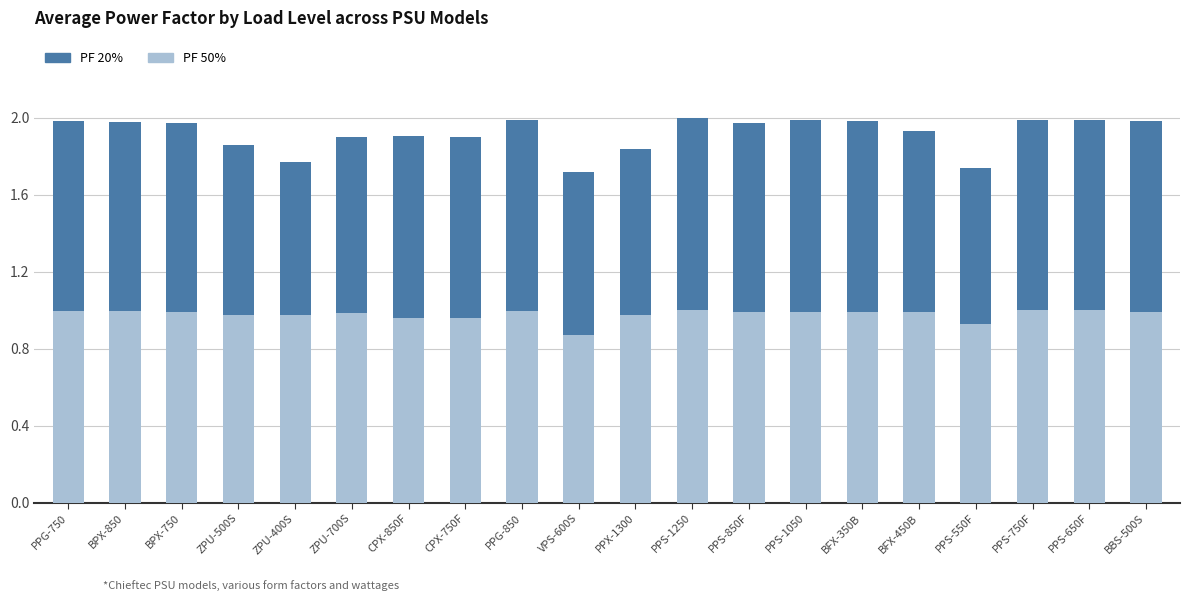

What is the total value across all series at BPX-850?

2.0